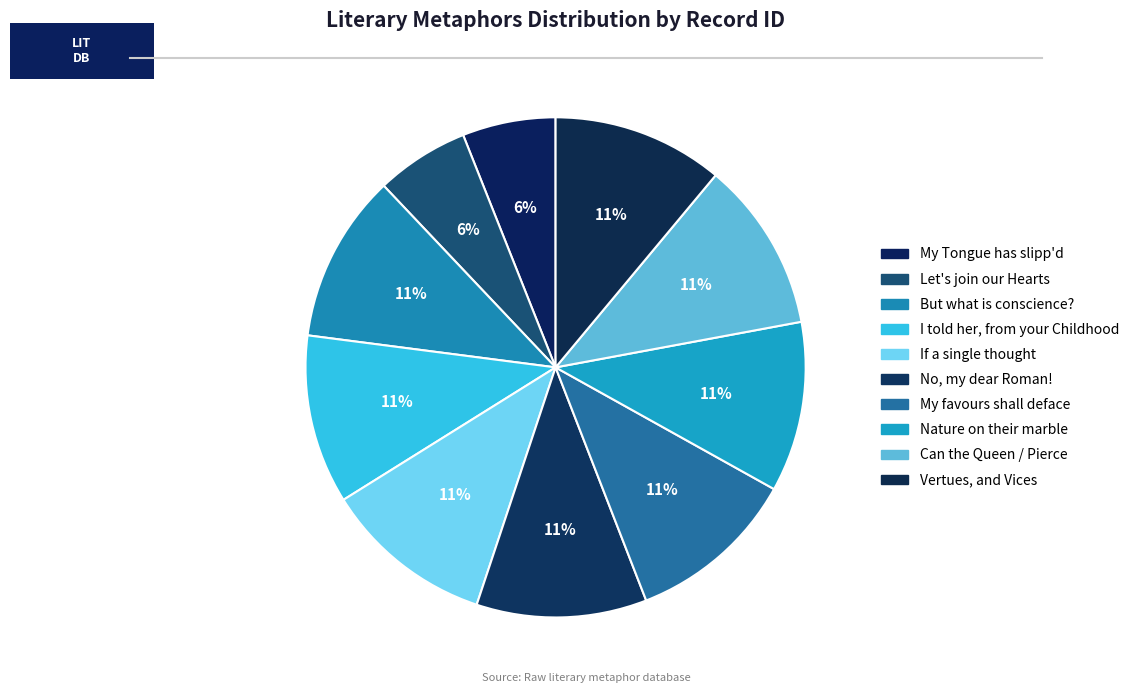

How many slices are in this pie chart?

10